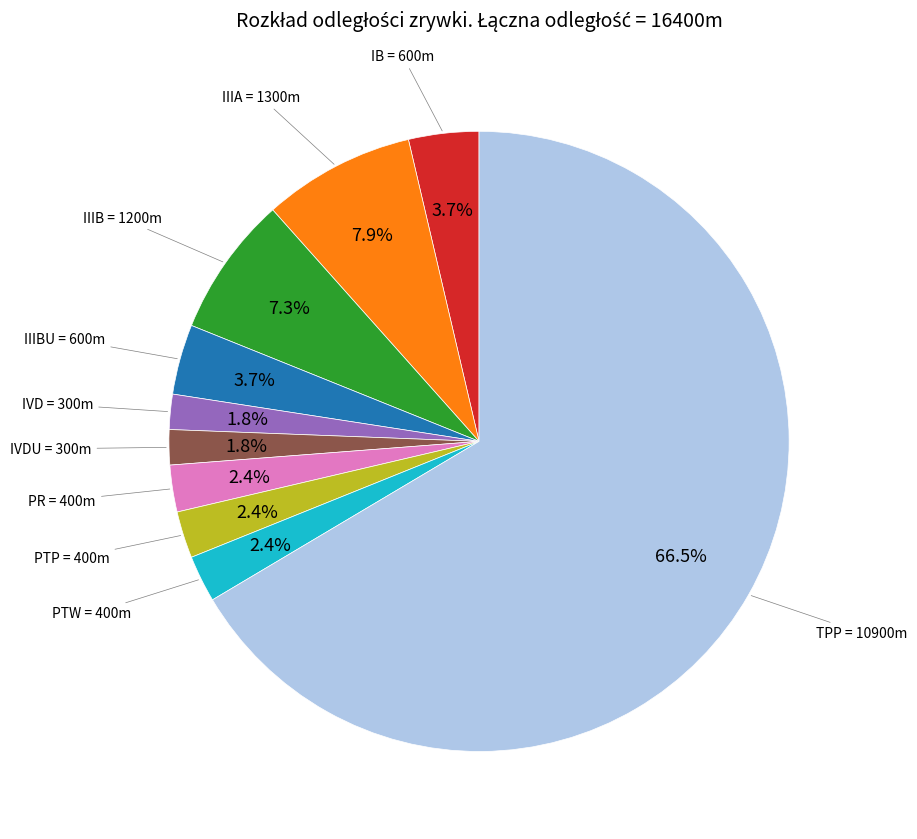

The PR slice represents 2% of the pie. True or false?

True